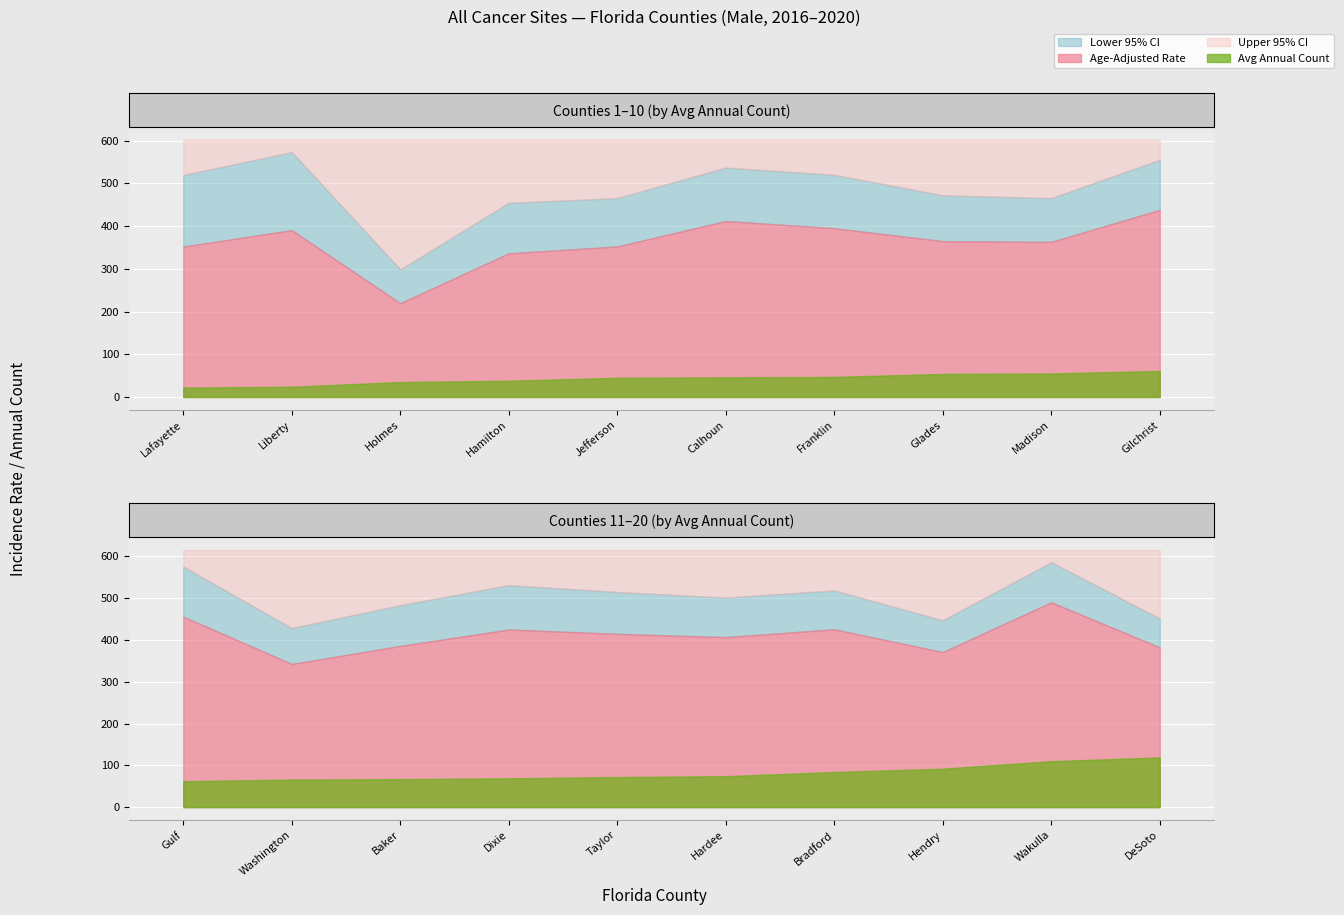

Is the value of Upper 95% CI at Wakulla greater than the value of Age-Adjusted Rate at Bradford?

Yes